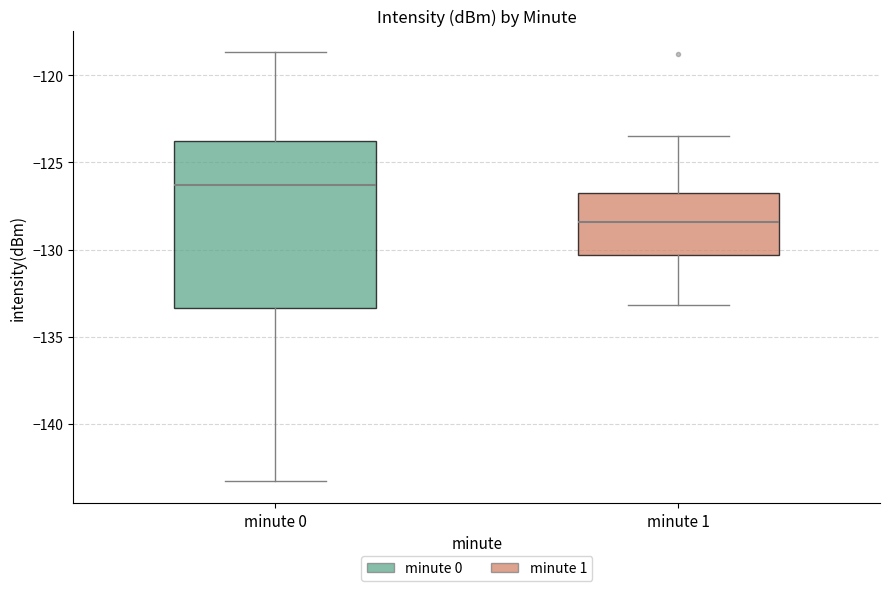

Reading left to right, transcribe this box plot: for each box, give where its median line is, the range the box spans, and where its two whiskers end, as read against the y-axis. The values are not printed on the chart, so give them approximately, as read against the axis.

minute 0: median -126.5, box -133.5 to -124.0, whiskers -143.5 to -118.5
minute 1: median -128.5, box -130.5 to -126.5, whiskers -133.0 to -123.5